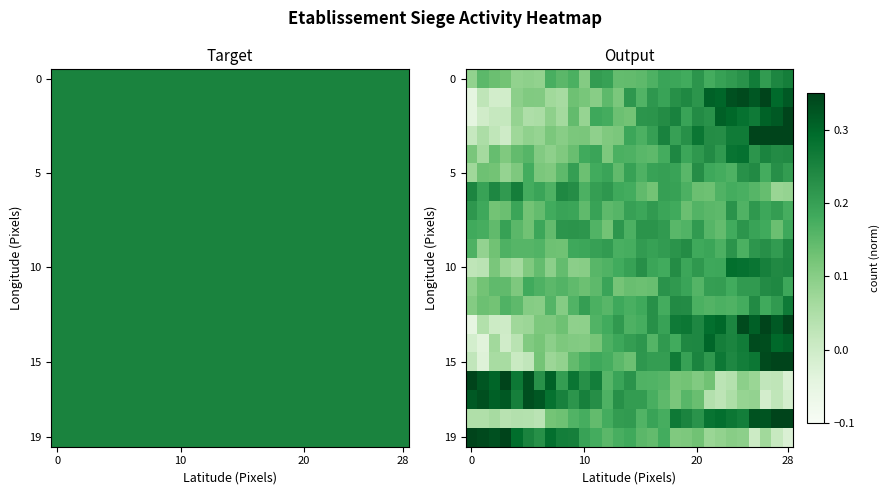

What is the spread (max minus min) of values at 21?

0.3